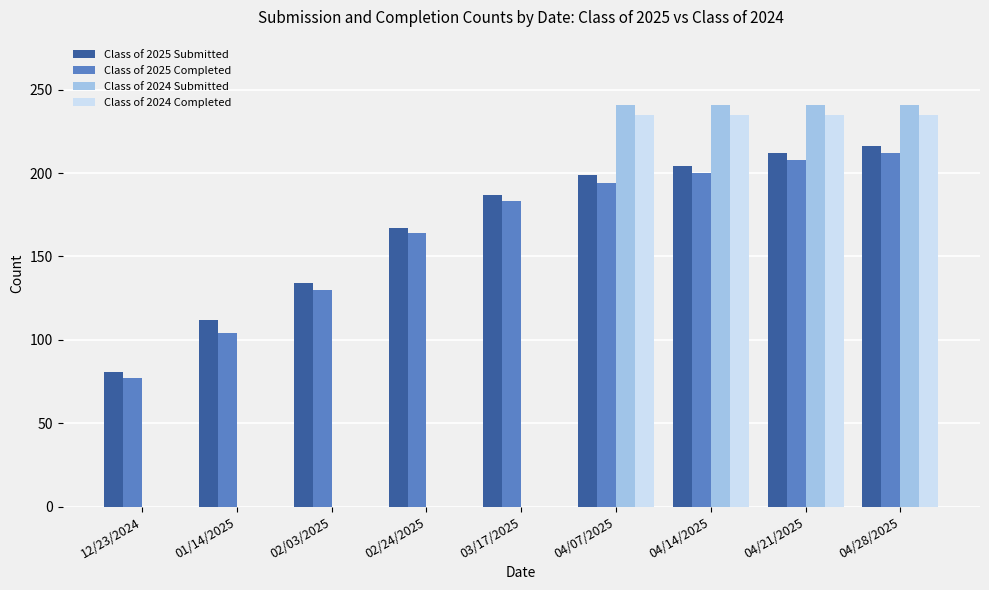

Which series has the largest range (max minus min)?

Class of 2024 Submitted